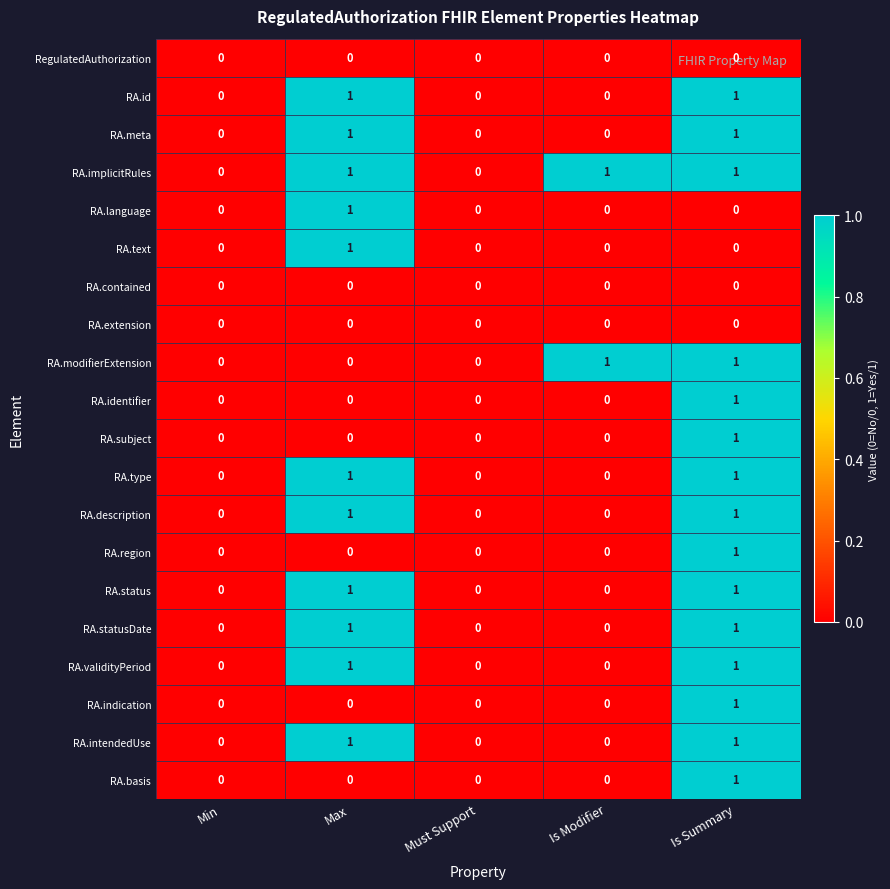

Count the RA.basis values in the range 0 to 1.

5